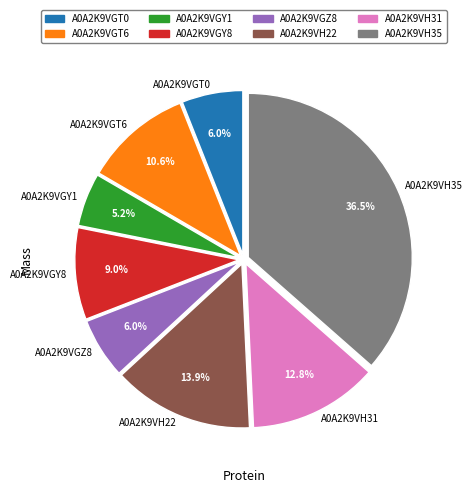

Is it true that A0A2K9VH31 is 13% of the pie?

True